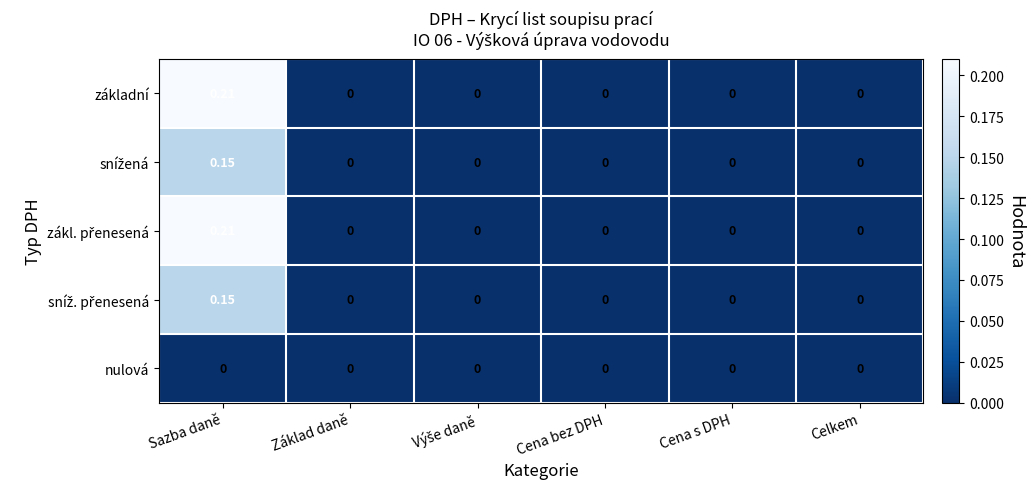

At which category is the sum across all series the highest?

Sazba daně